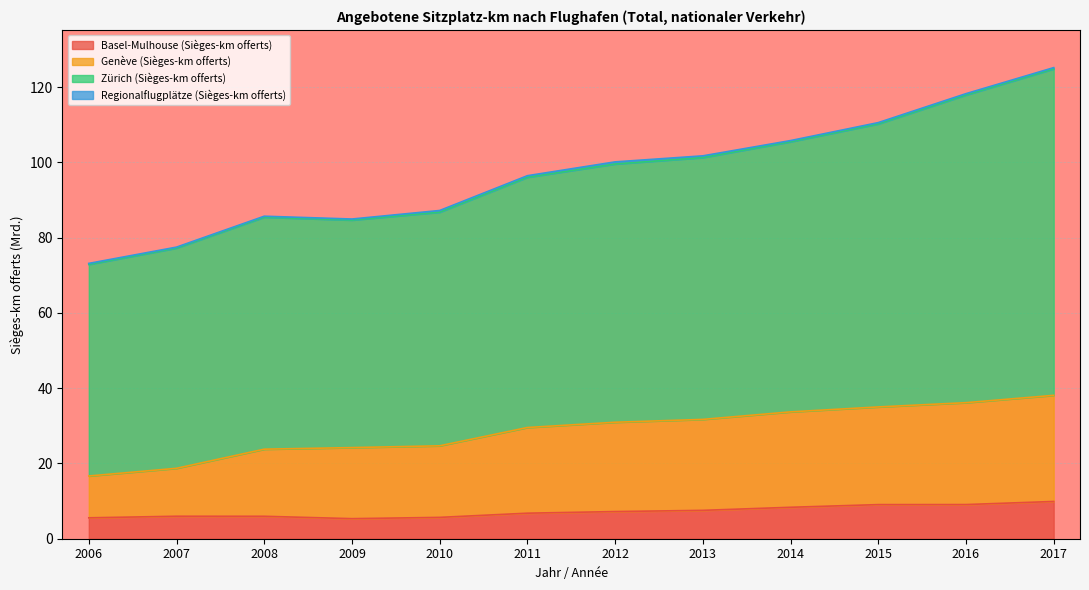

What is the value of the Basel-Mulhouse (Sièges-km offerts) point at the 3rd from the left?

6.0